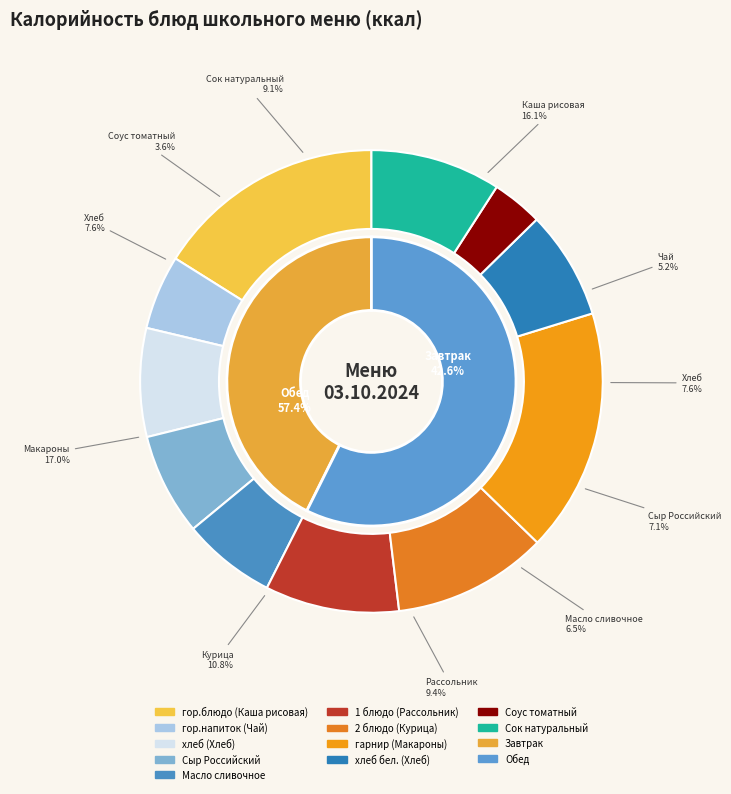

How many slices are in this pie chart?

11